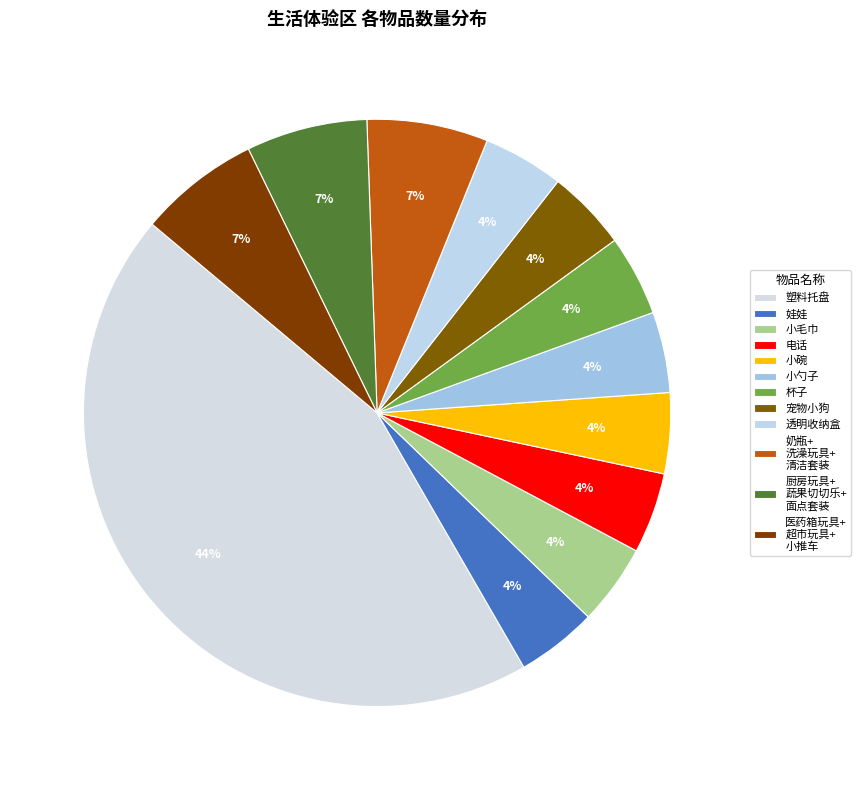

How many slices are in this pie chart?

12